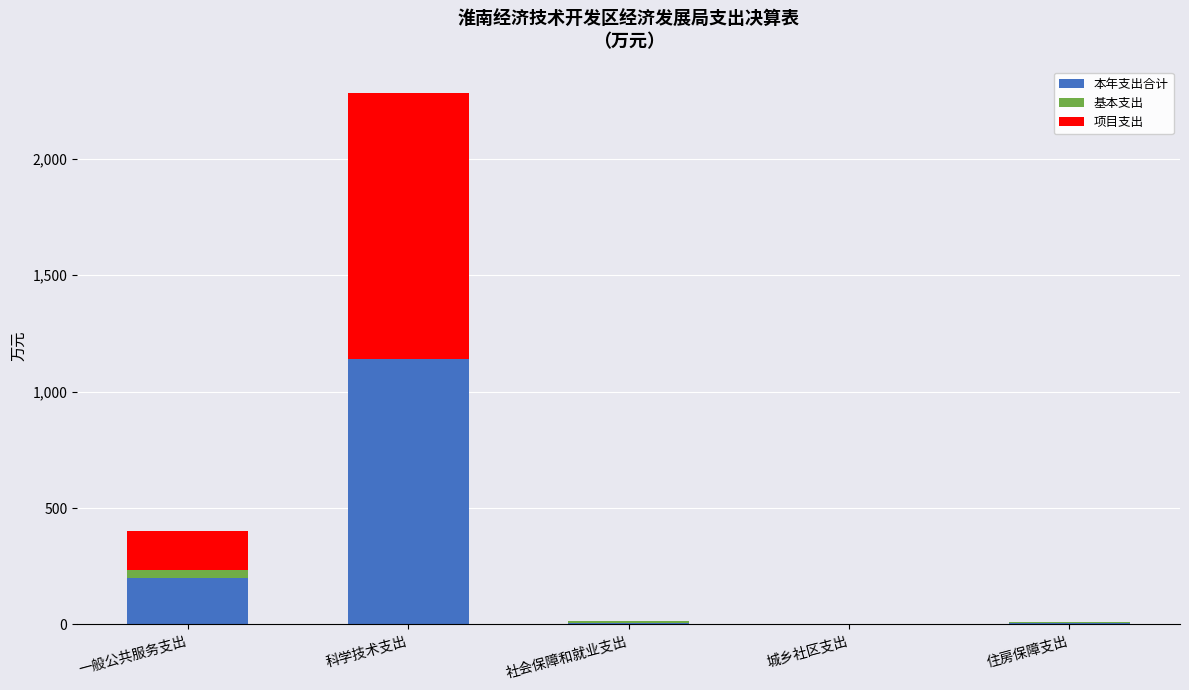

Where is 本年支出合计 nearest to the value 571?

一般公共服务支出